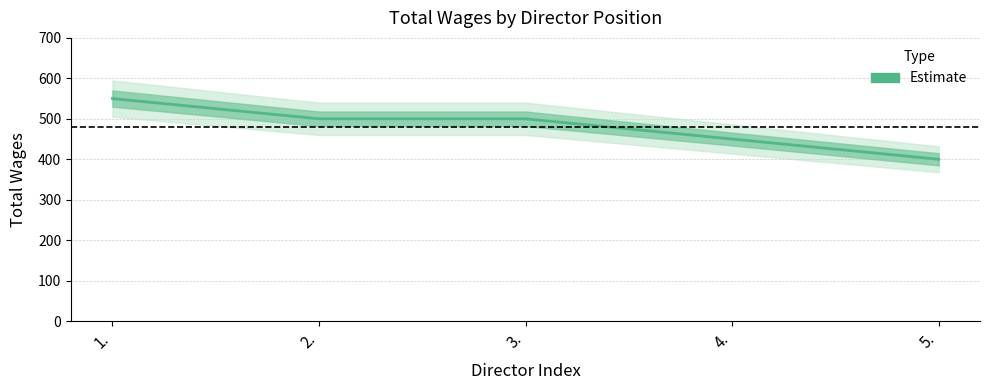

The chart shows a value of 204 at 1.. True or false?

False